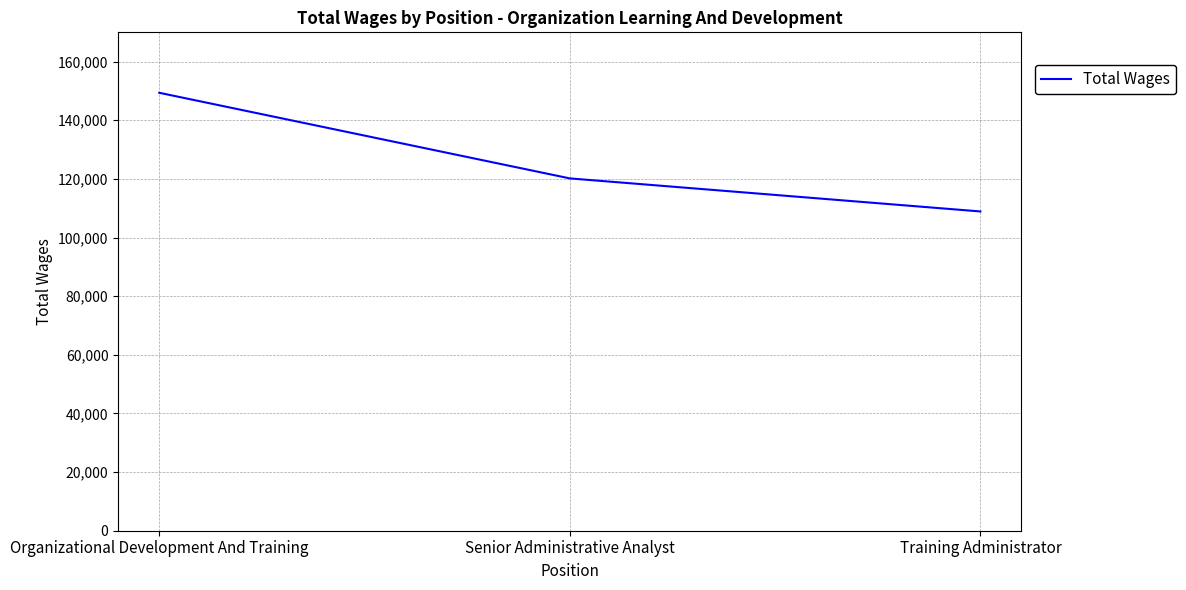

At which label is the value closest to 129142?

Senior Administrative Analyst